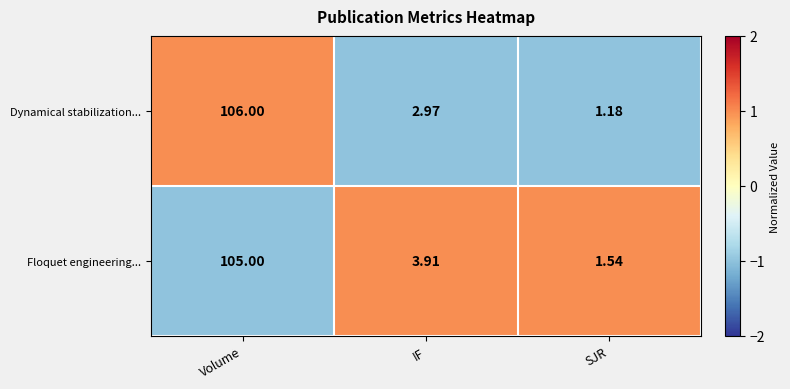

How many values in the Dynamical stabilization... series are below 2?

1